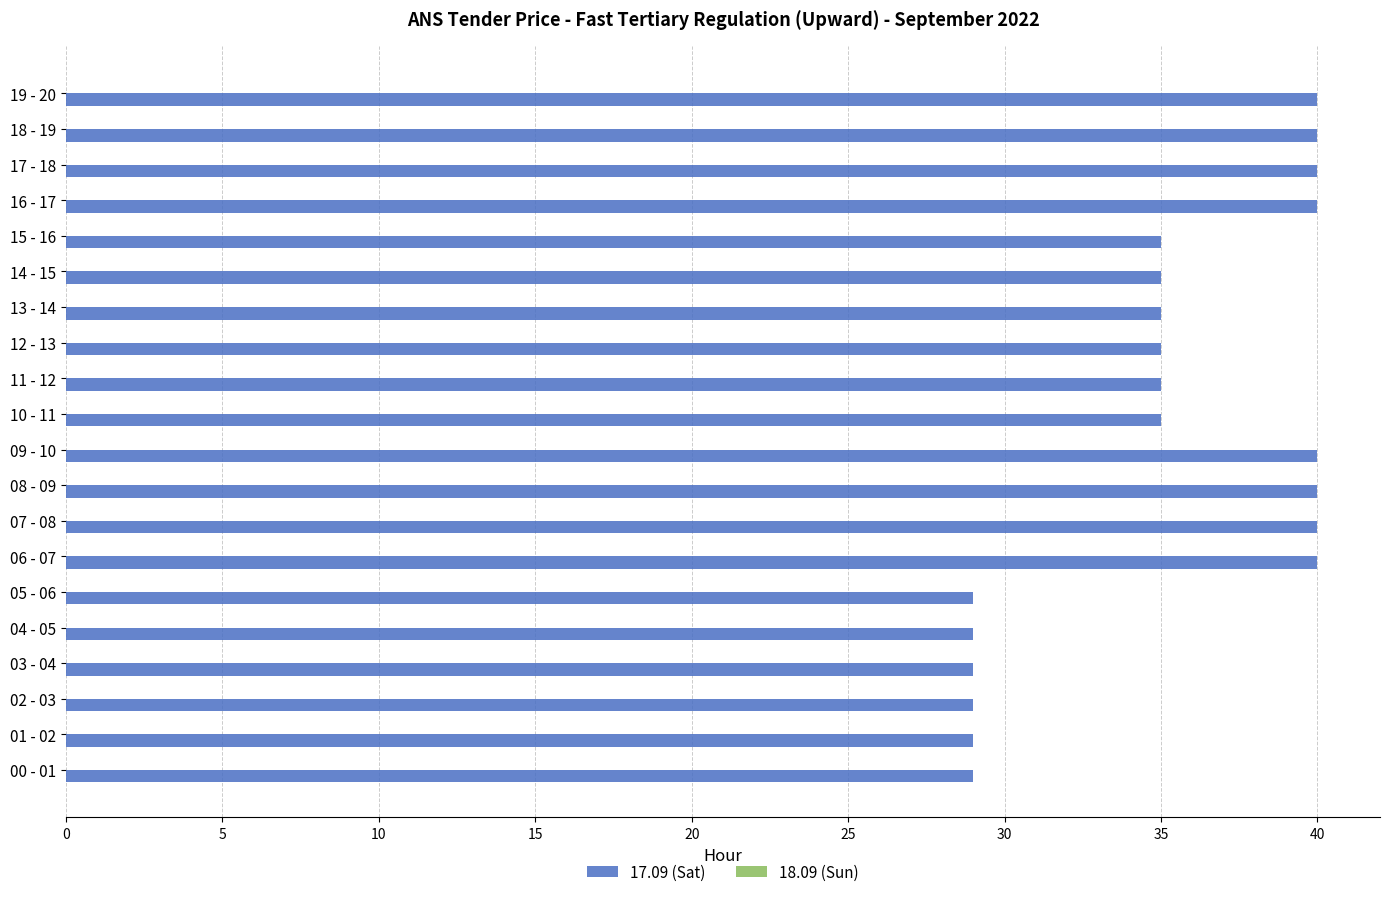

What is the difference between the maximum and minimum values?

11